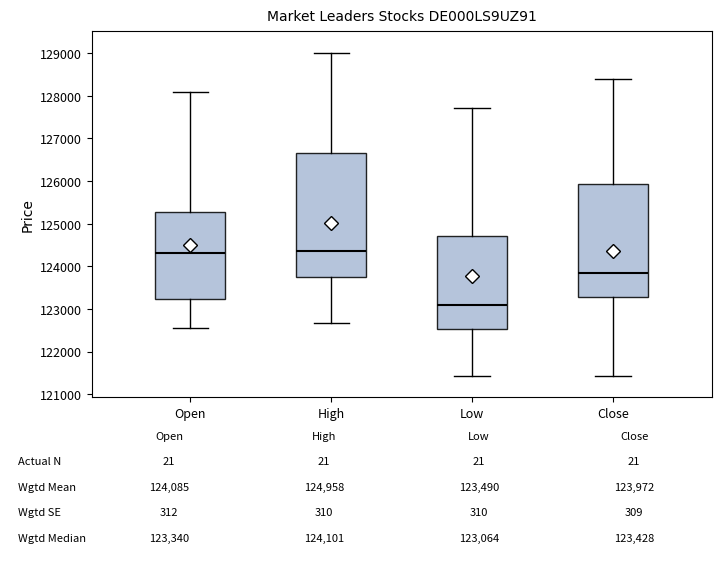

Comparing the boxes themselves (not the whiskers), which one is the tallest?

High